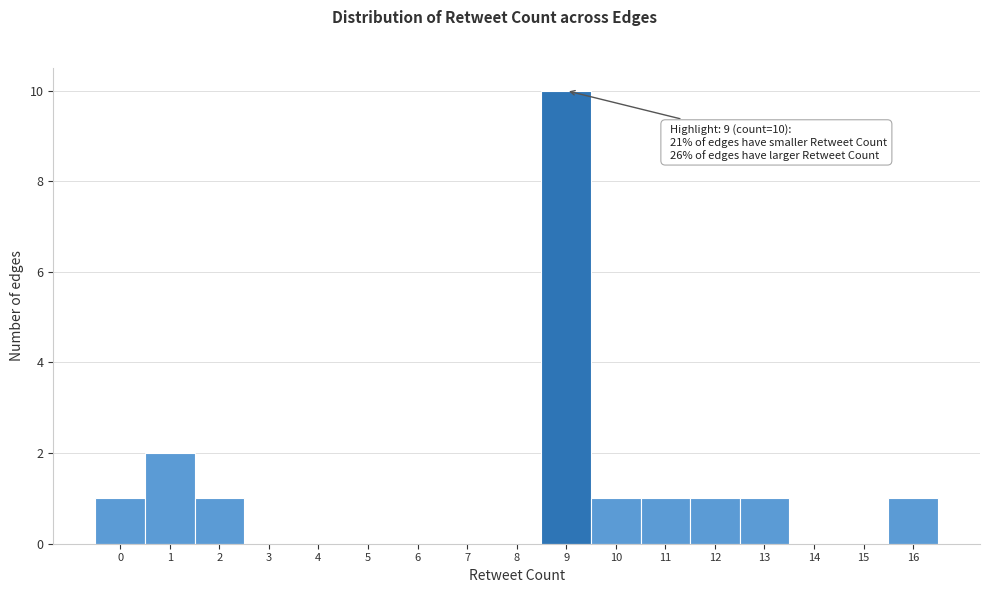

Which range on the x-axis has the tallest bar?

8.5 to 9.5